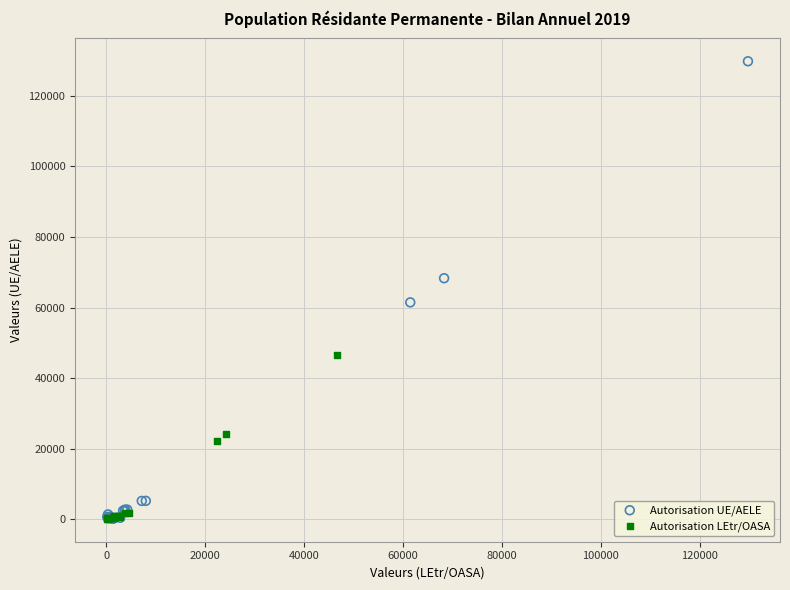

Which series contains the highest Y value?

Autorisation UE/AELE